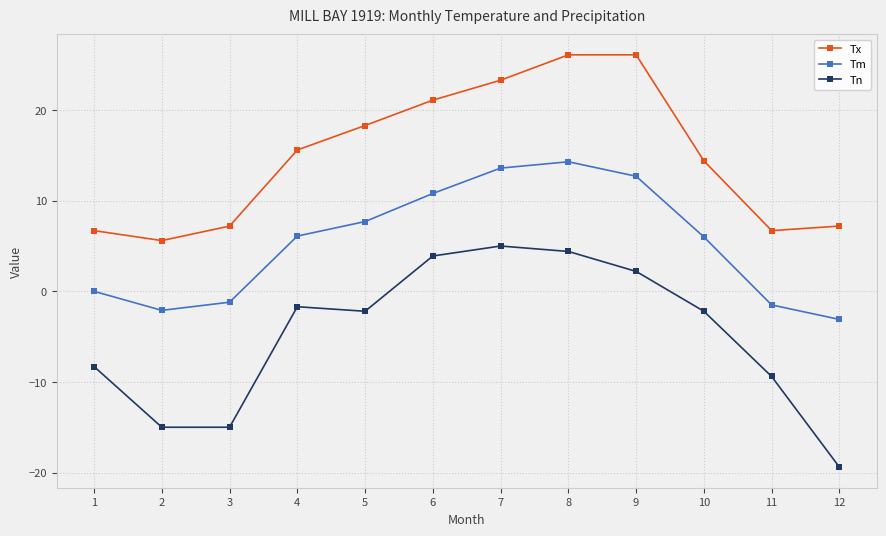

The value of Tn at 6 is 3.9. True or false?

True